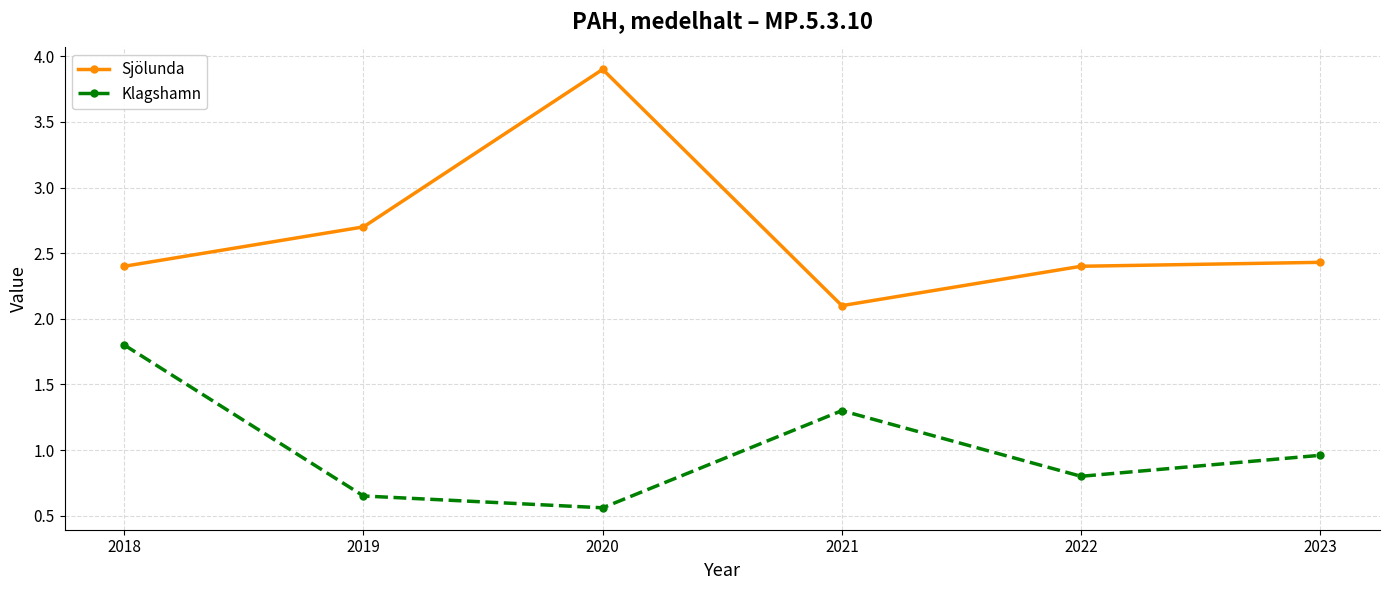

Where is the first local minimum for Sjölunda?

2021